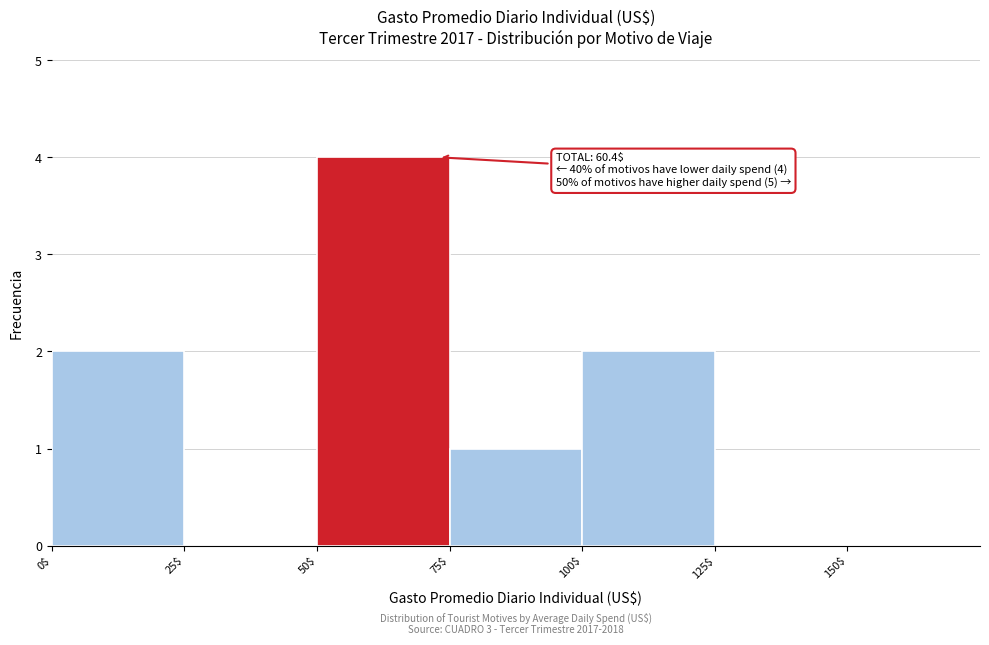

Which range on the x-axis has the tallest bar?

50$ to 75$